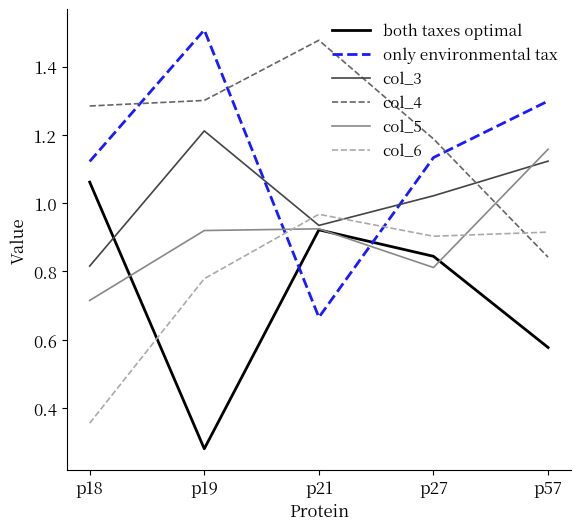

True or false: only environmental tax and col_6 cross at least once.

True